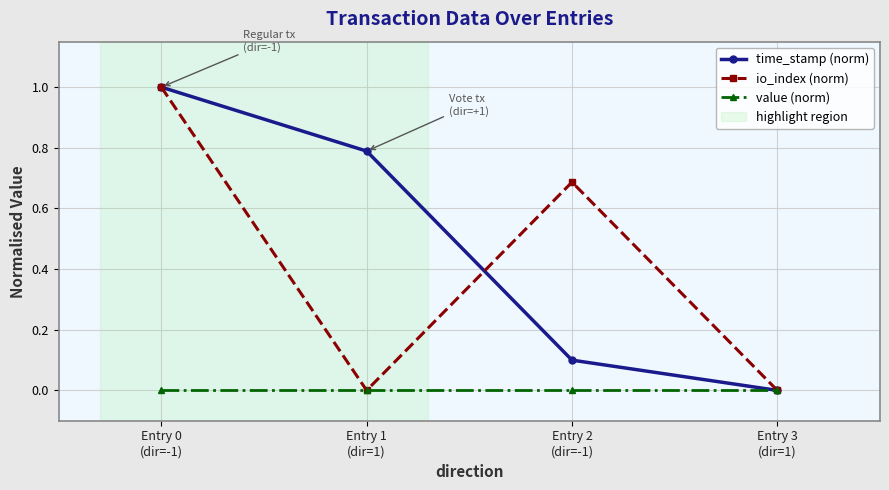

What is the label of the 2nd point from the left?

Entry 1
(dir=1)